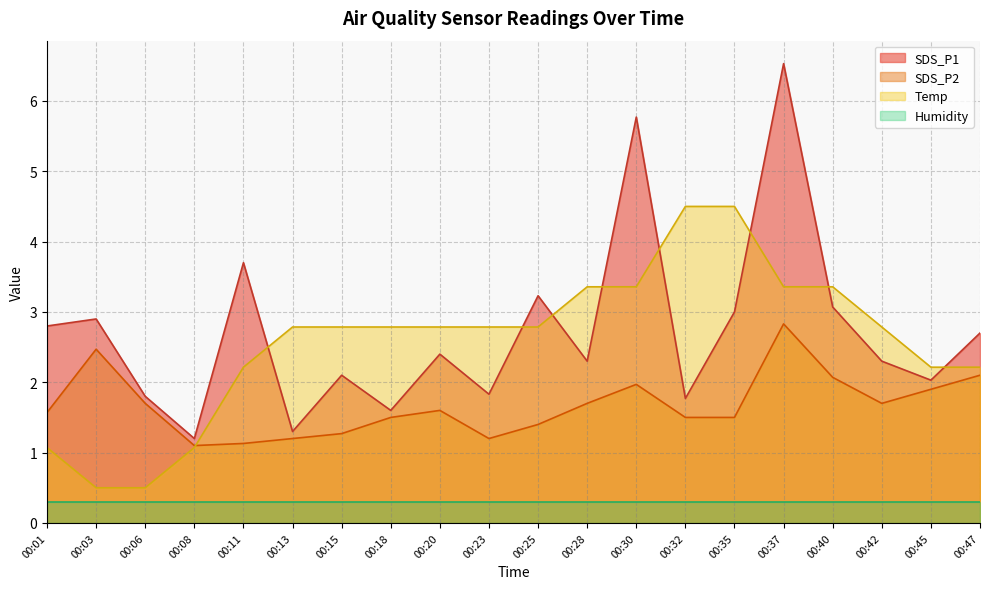

What is the minimum value shown in the chart?

0.3